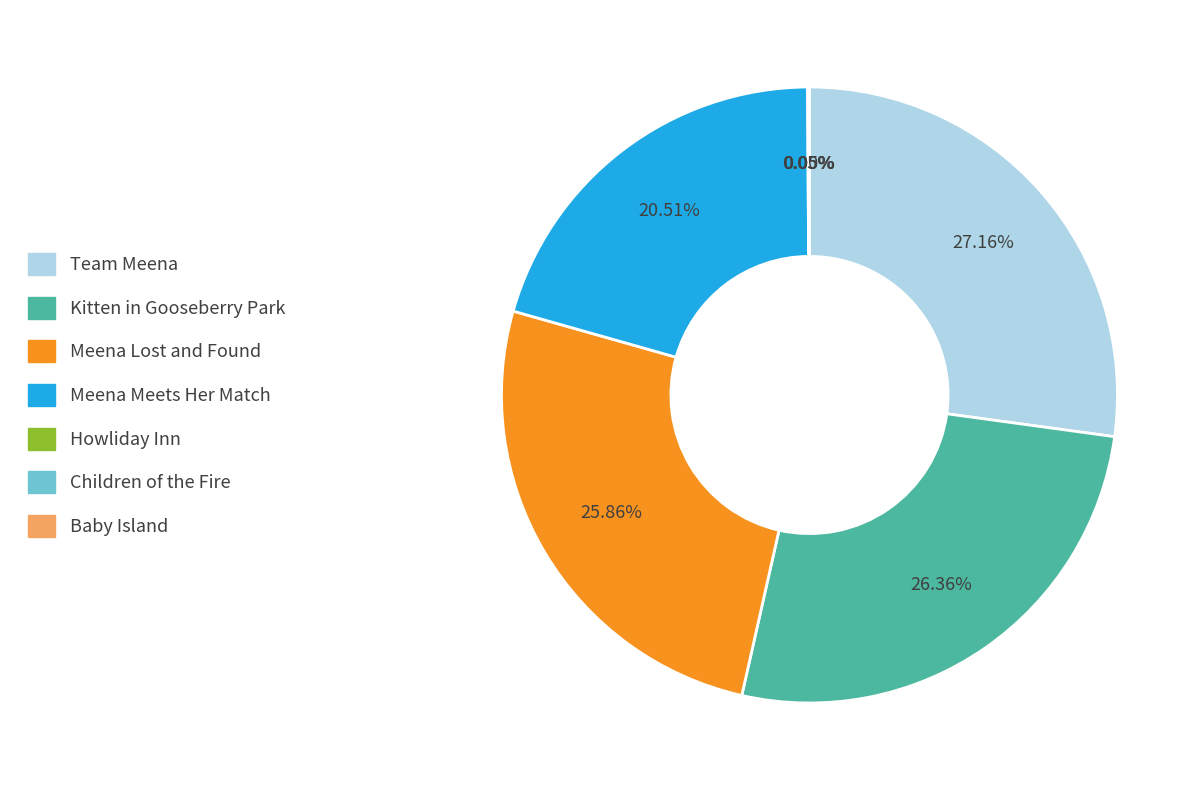

Between Team Meena and Kitten in Gooseberry Park, which is larger?

Team Meena